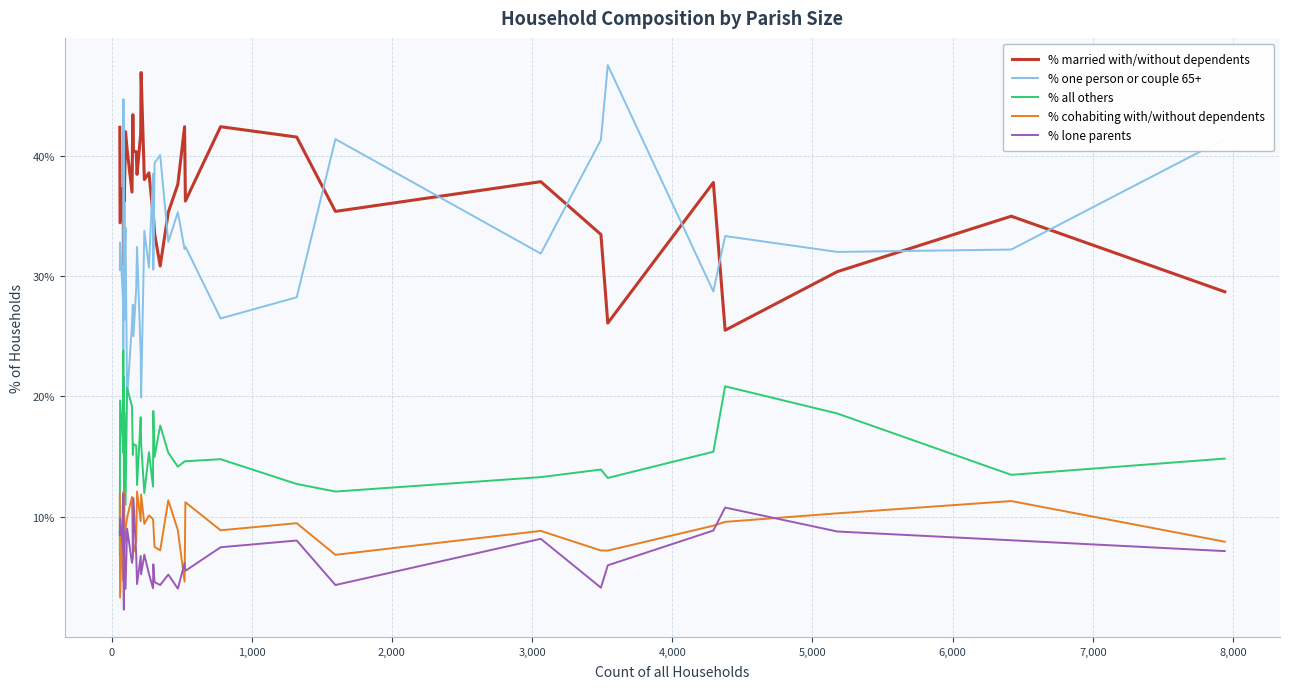

Rank the series by their maximum value, from highest to lowest.

% one person or couple 65+, % married with/without dependents, % all others, % cohabiting with/without dependents, % lone parents